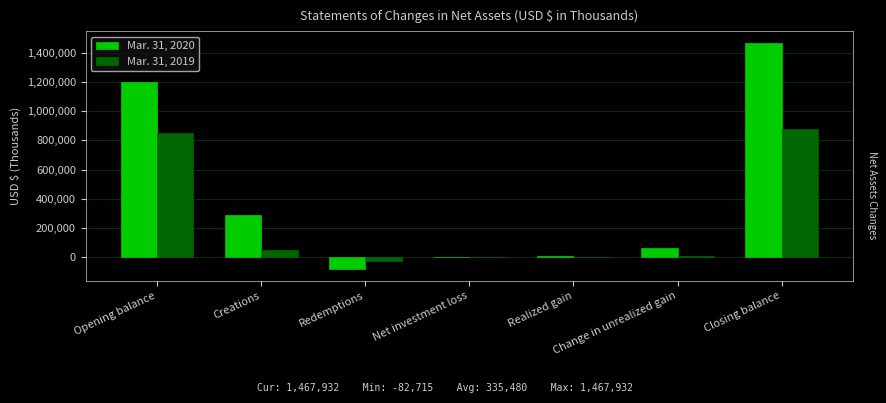

What is the difference between the Mar. 31, 2019 values at Closing balance and Opening balance?

33701